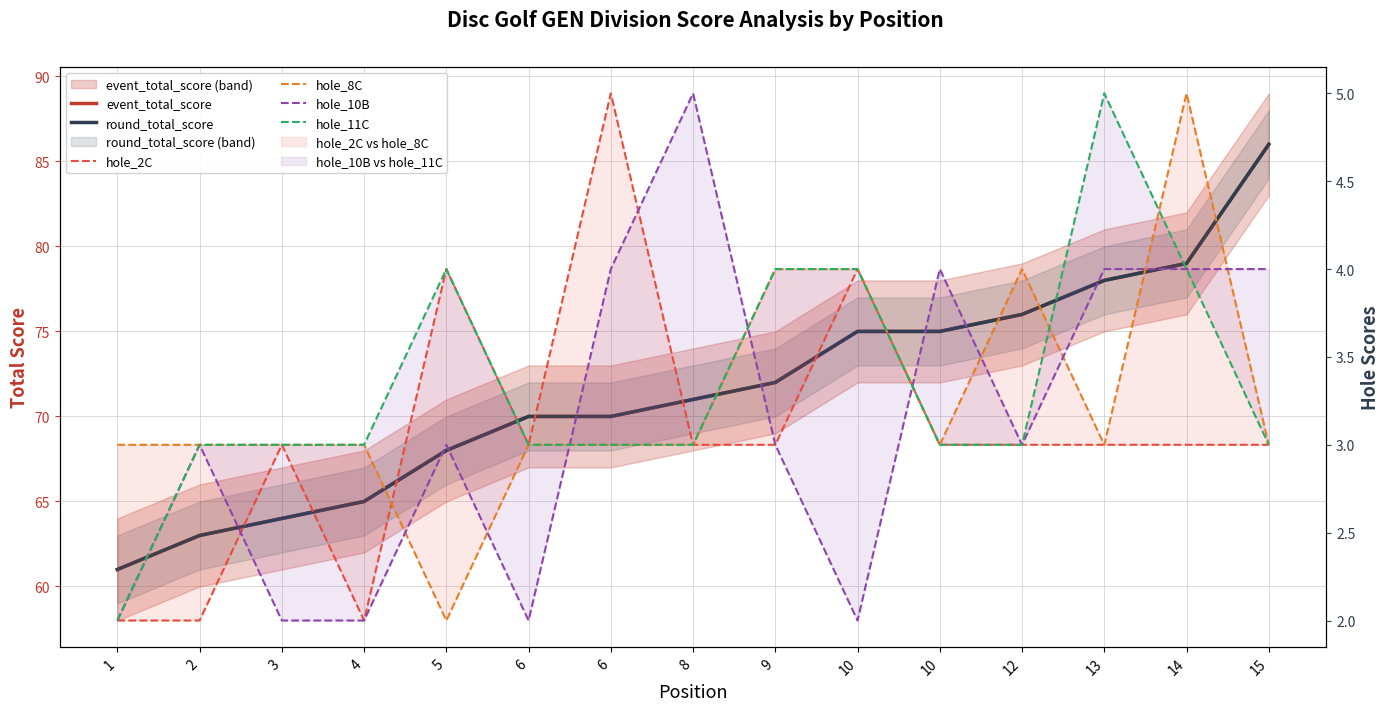

True or false: hole_11C and hole_2C cross at least once.

False